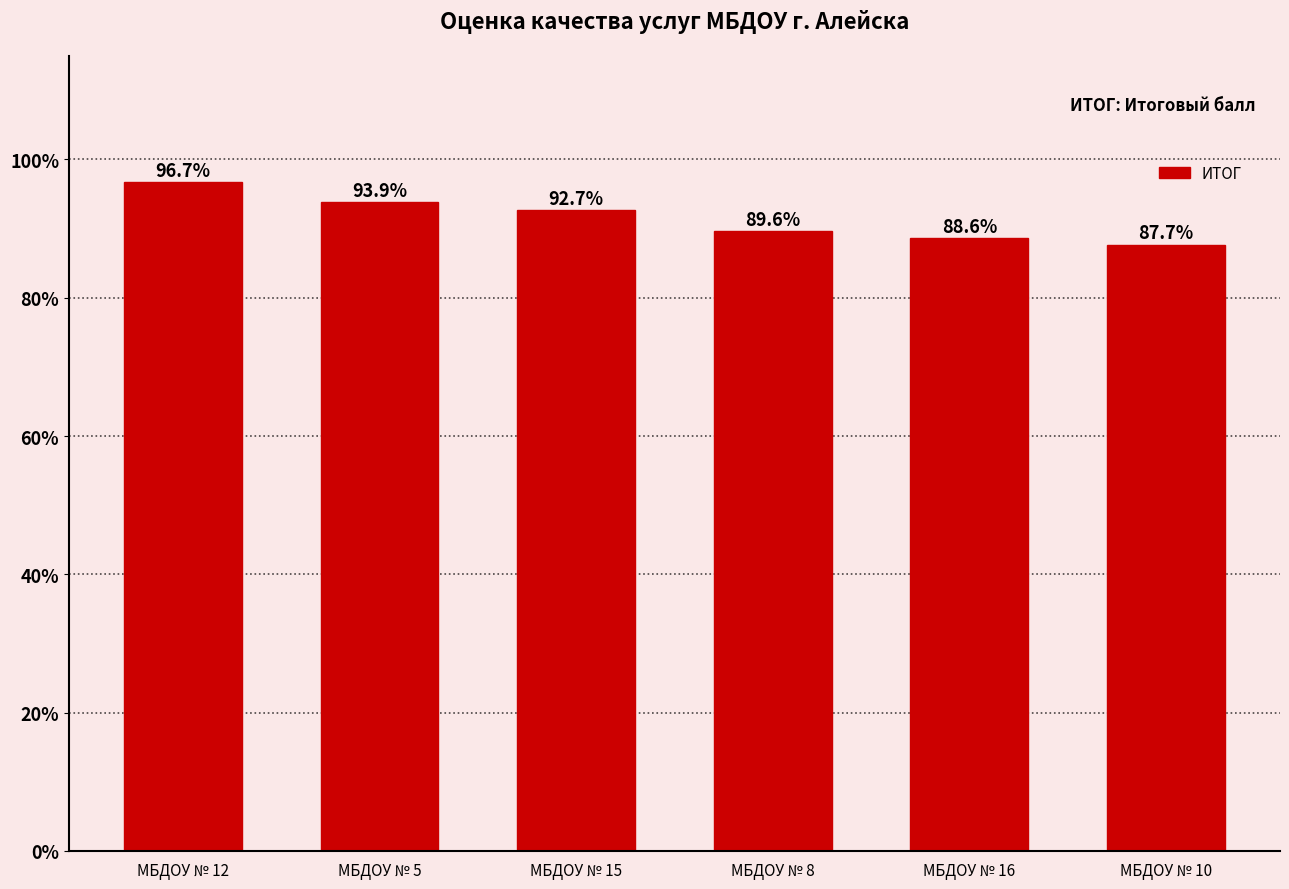

What is the average value?

91.5